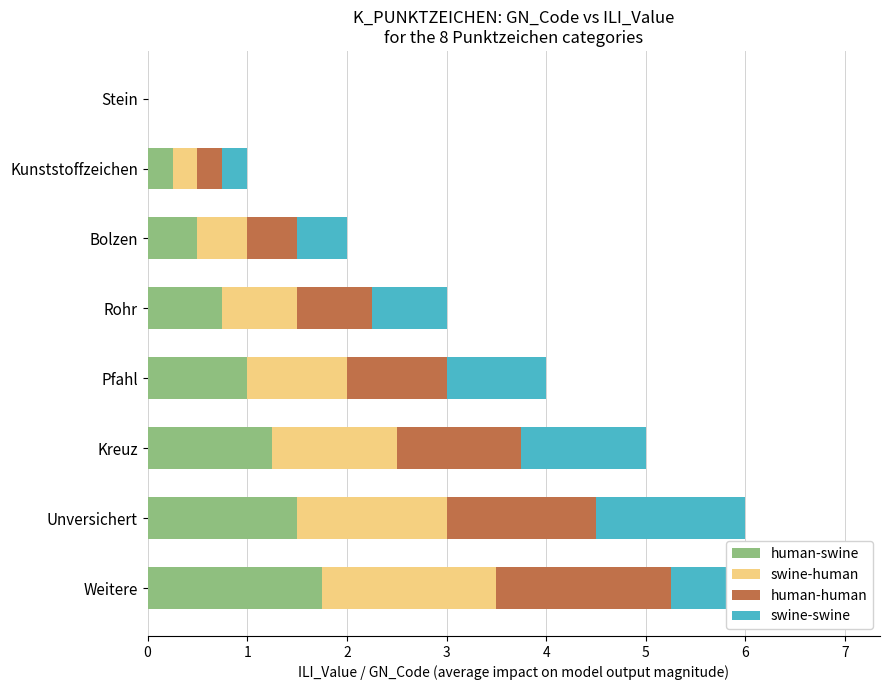

Is the value of human-human at Pfahl greater than the value of human-swine at Stein?

Yes